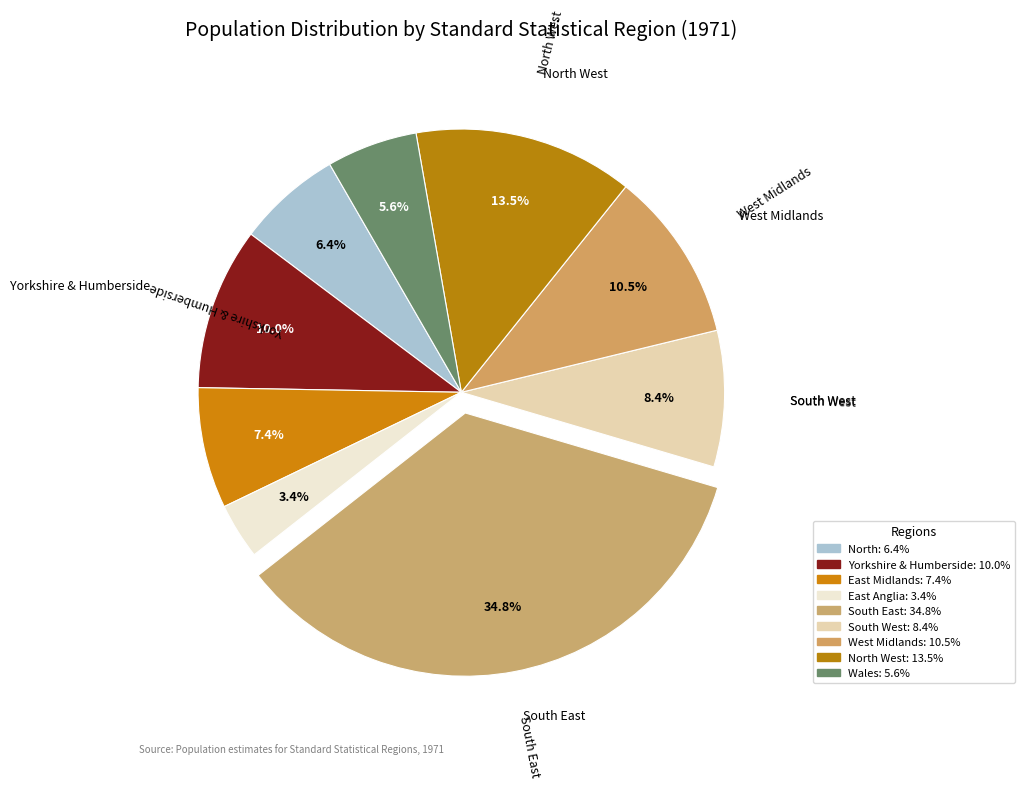

How many slices are in this pie chart?

9